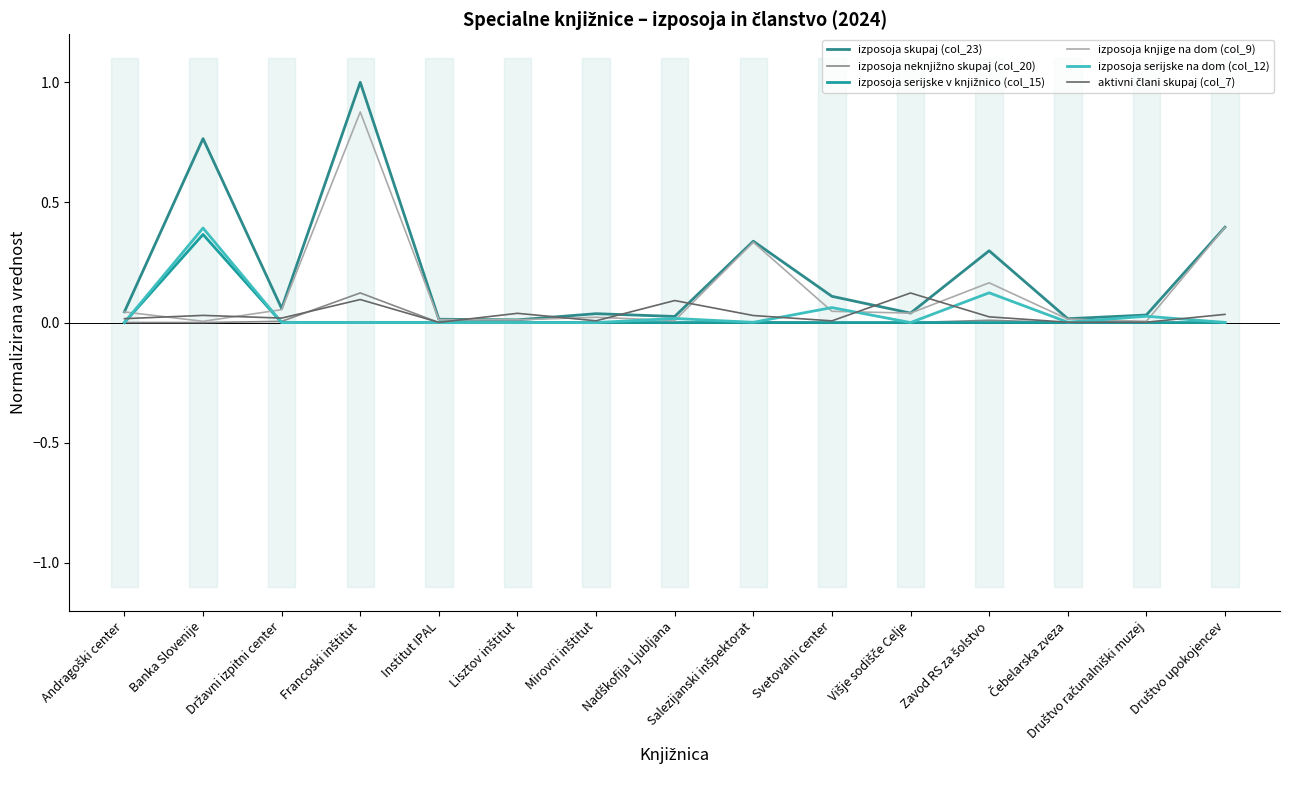

How many lines are shown in the chart?

6